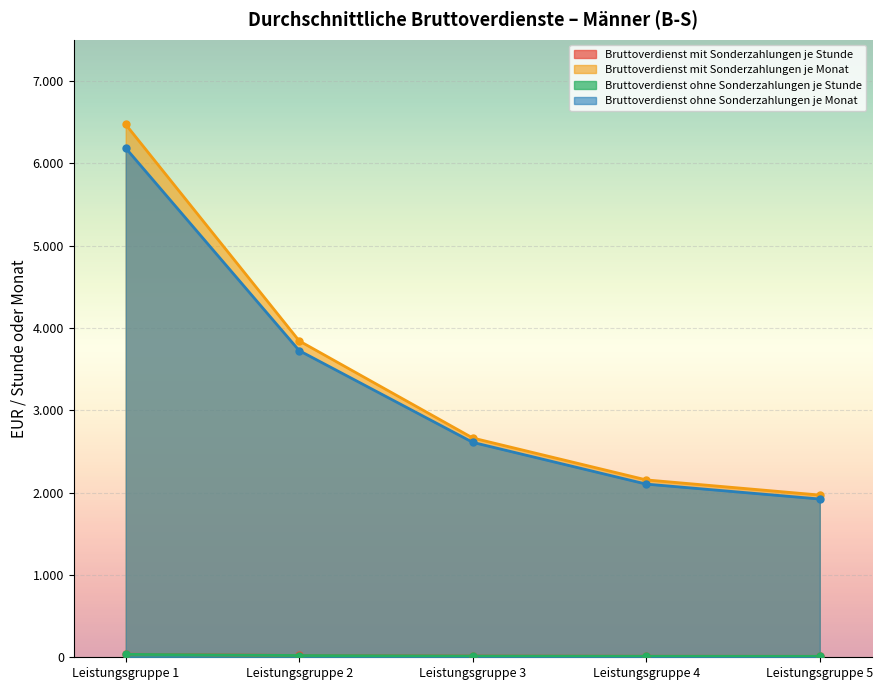

What is the minimum value shown in the chart?

11.2